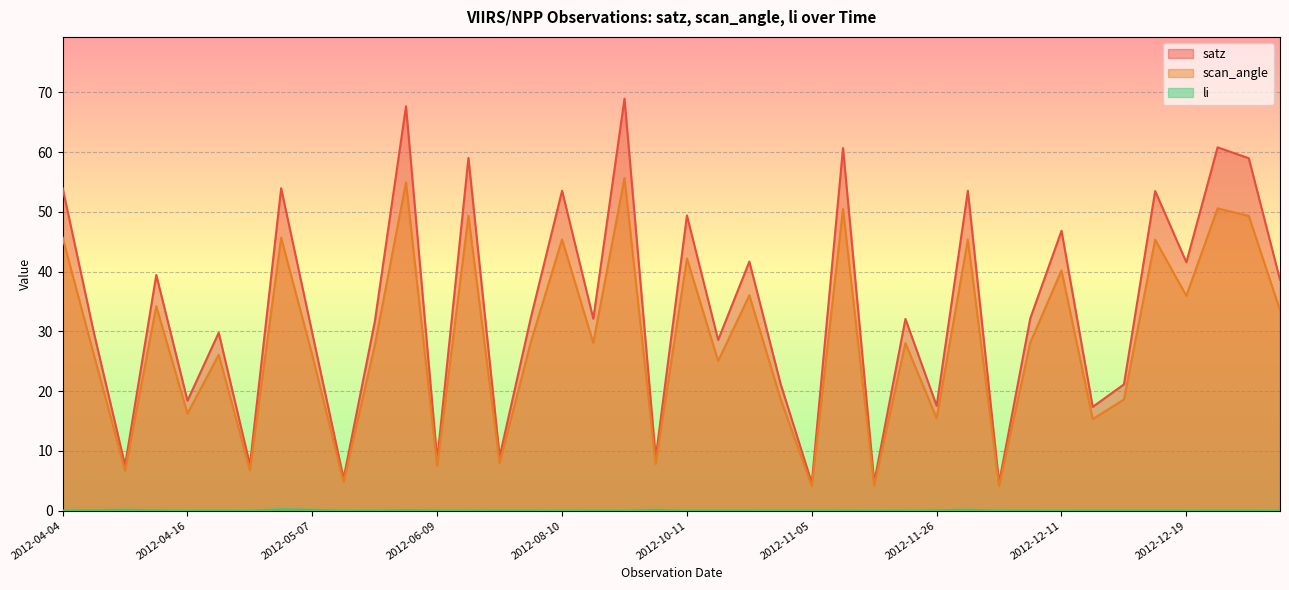

Rank the series at 2012-04-16 from highest to lowest value.

satz, scan_angle, li